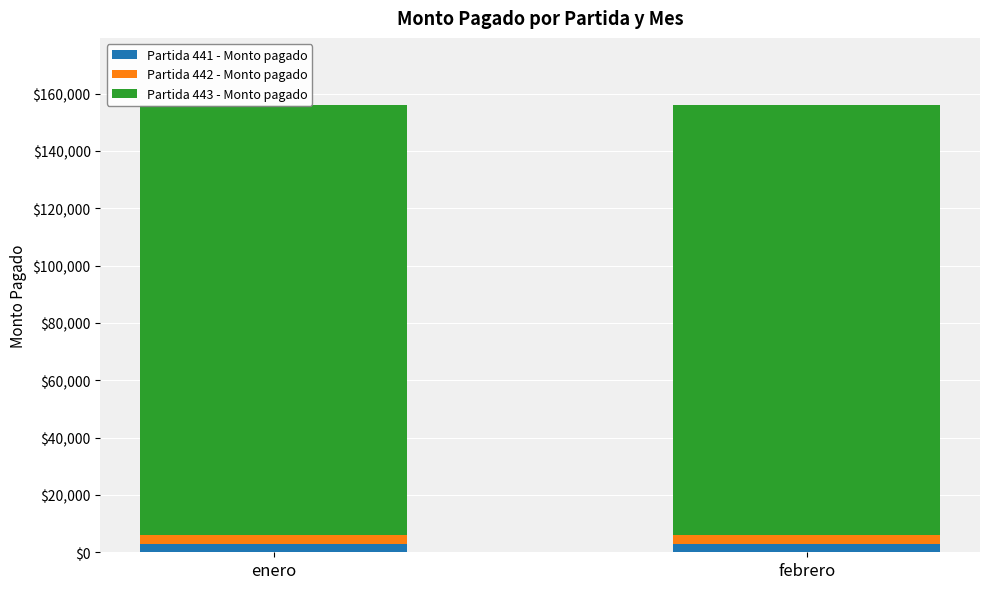

Reading left to right, what are all the values shown in this chart?

Partida 441 - Monto pagado: enero=3000	febrero=3000
Partida 442 - Monto pagado: enero=3000	febrero=3000
Partida 443 - Monto pagado: enero=150000	febrero=150000